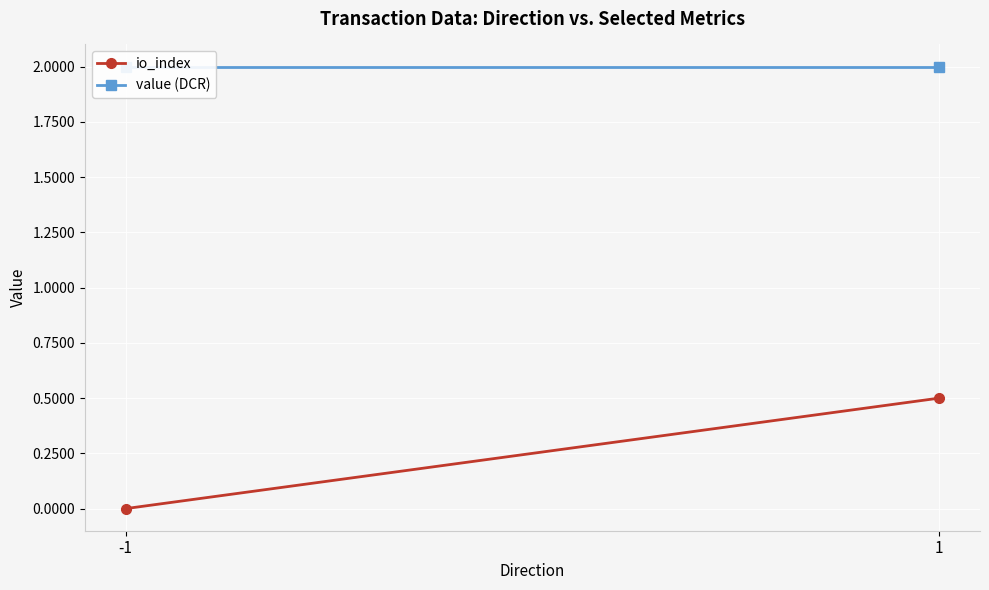

What is the average value of the io_index series?

0.2